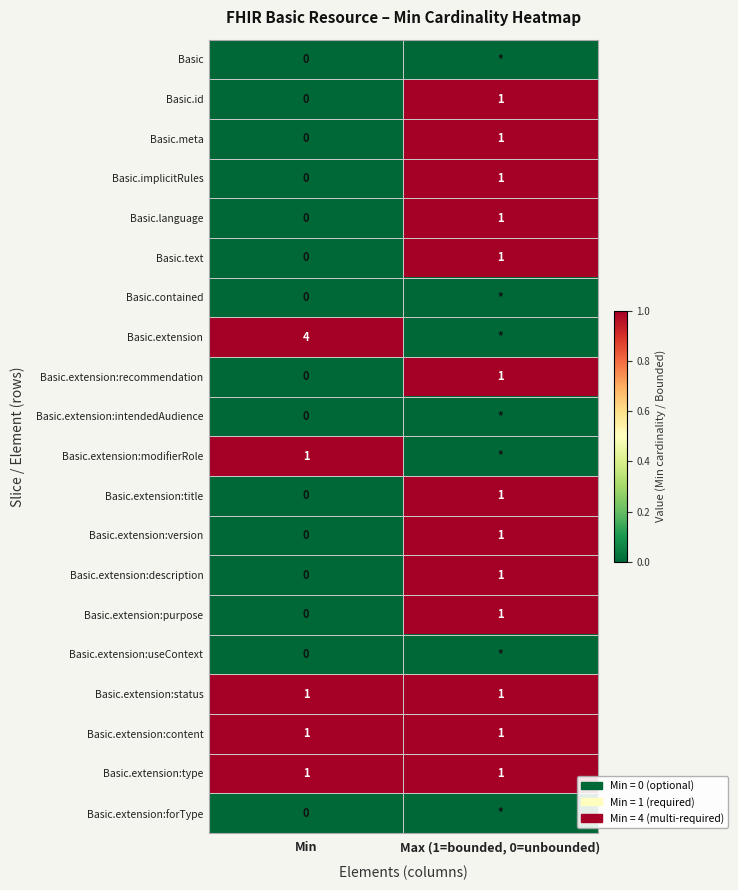

Which category has the highest value in the Basic.extension:title series?

Max (1=bounded, 0=unbounded)